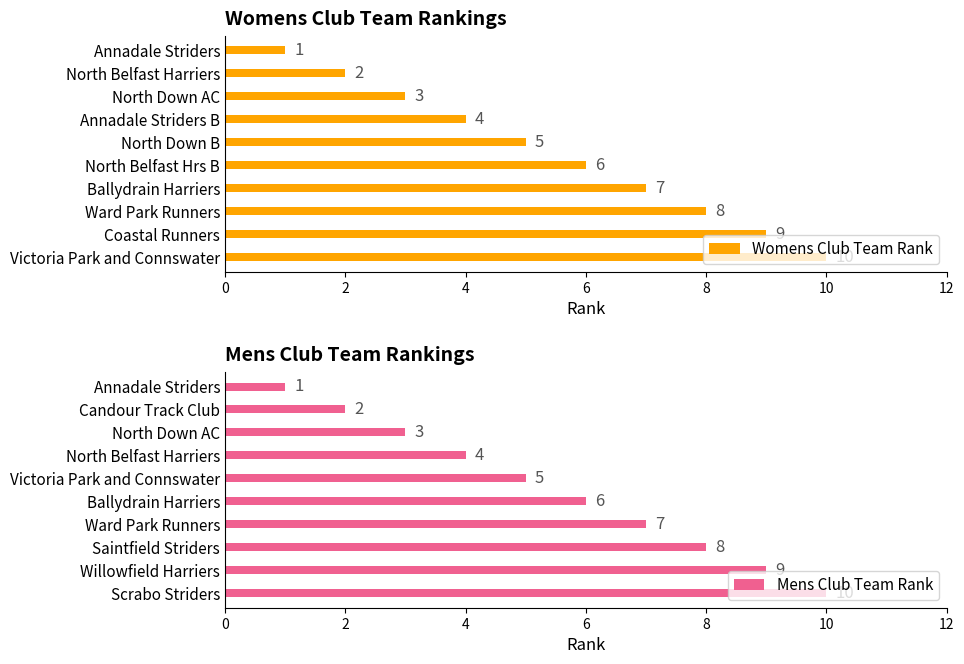

How many values in the Womens Club Team Rank series are below 6?

5